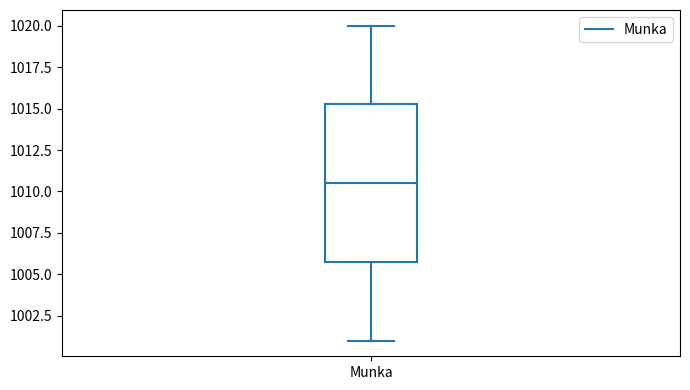

Transcribe this box plot: give where the median line is, the range the box spans, and where the two whiskers end, as read against the y-axis. The values are not printed on the chart, so give them approximately, as read against the axis.

median 1010.5, box 1006.0 to 1015.5, whiskers 1001.0 to 1020.0